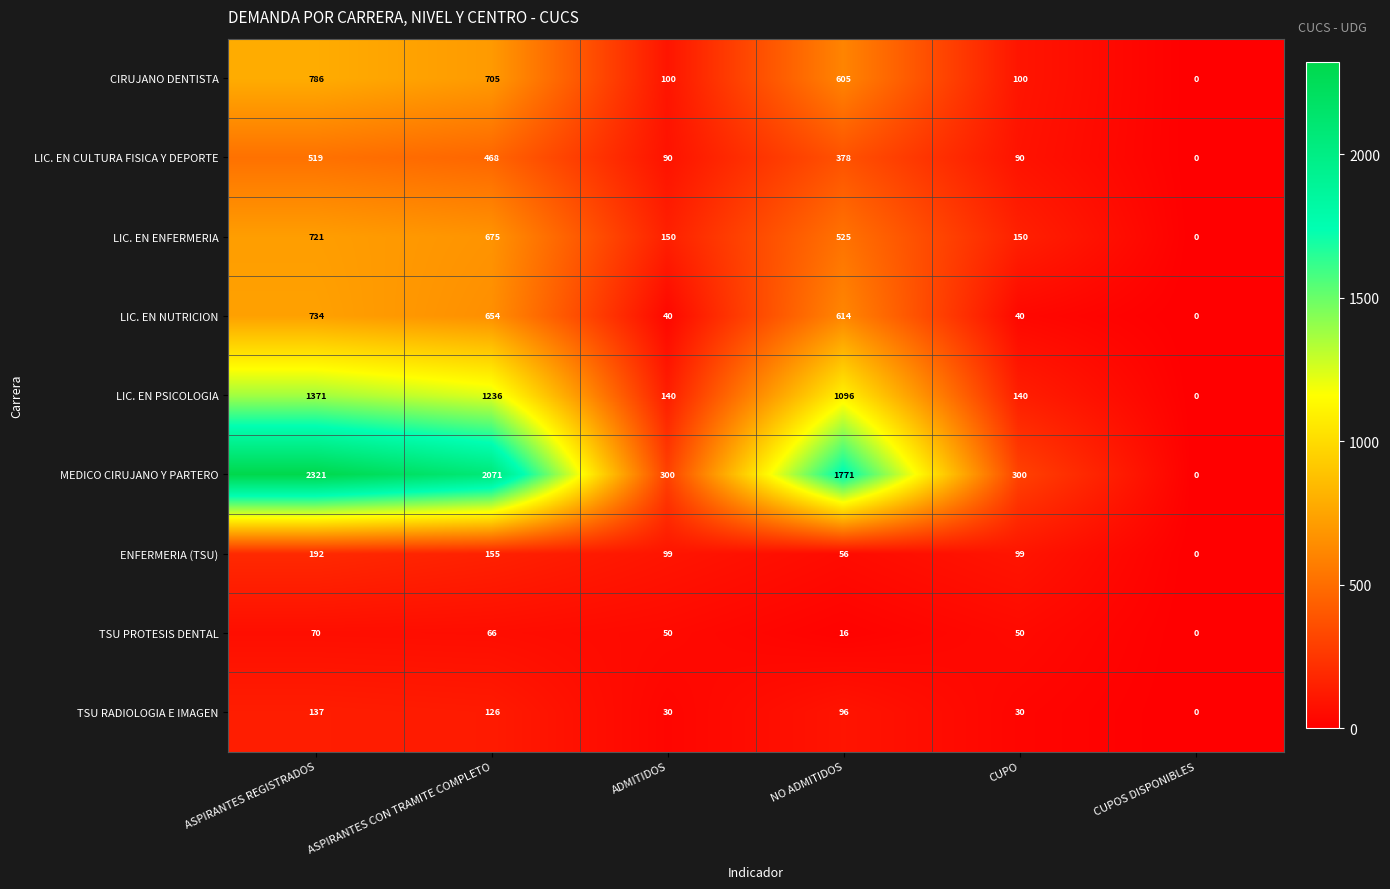

Count the number of categories in the chart.

6